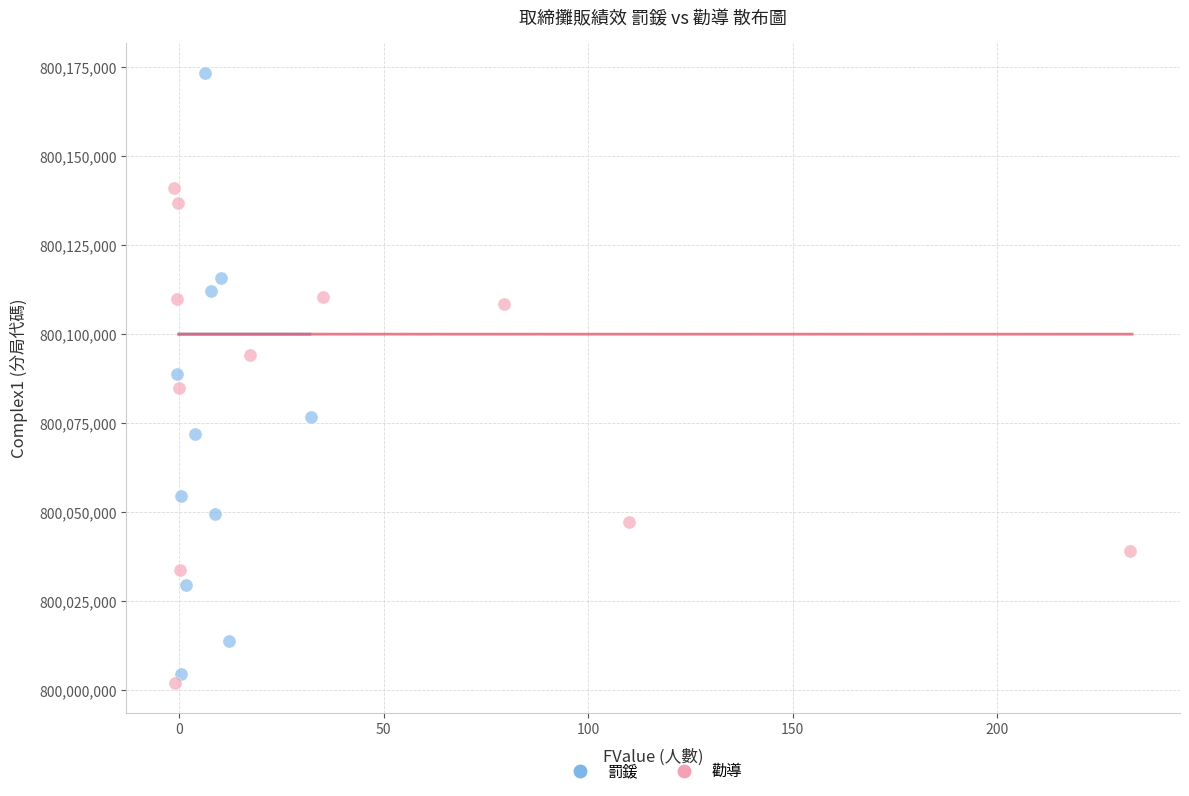

Which series has the widest spread of Y values?

罰鍰